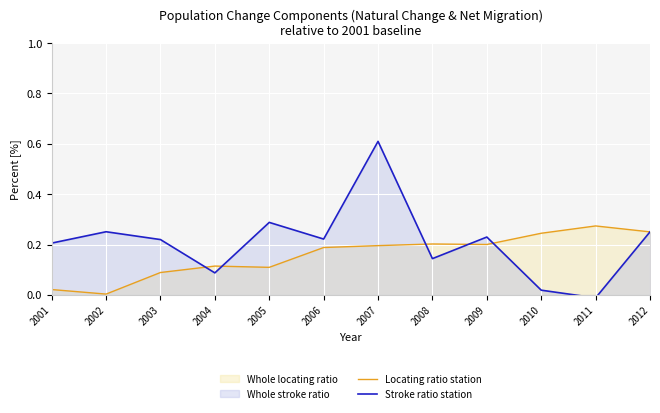

Between 2004 and 2011, which series saw the biggest shift?

Locating ratio station